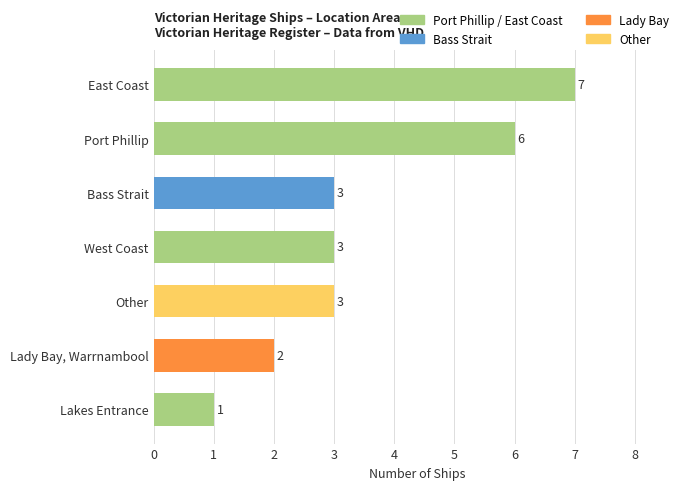

The value at West Coast is 1. True or false?

False